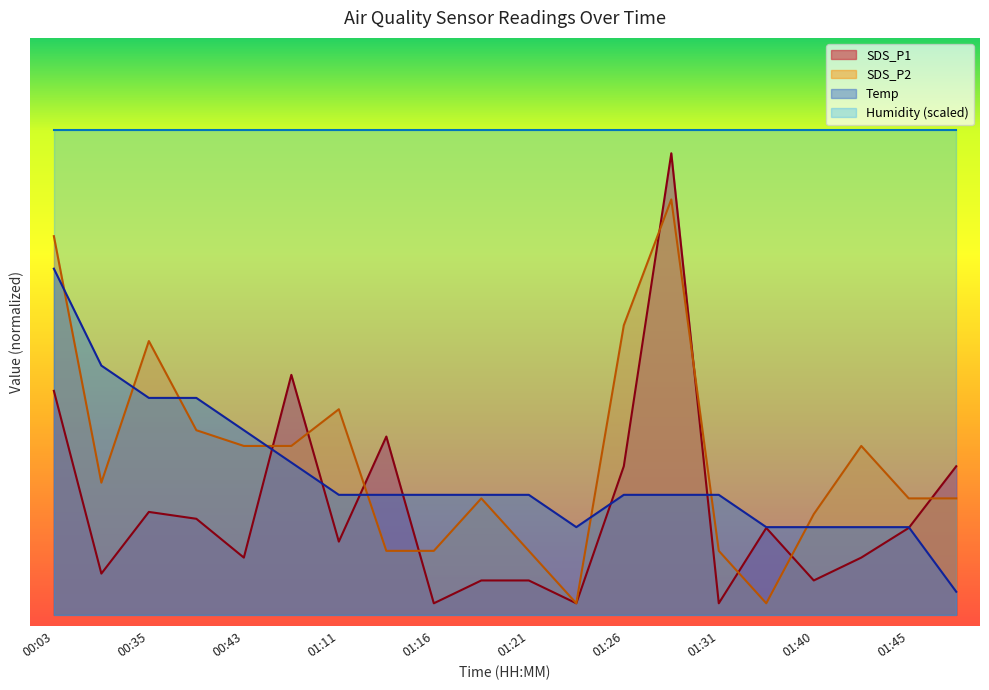

Which category has the highest value in the SDS_P1 series?

01:29